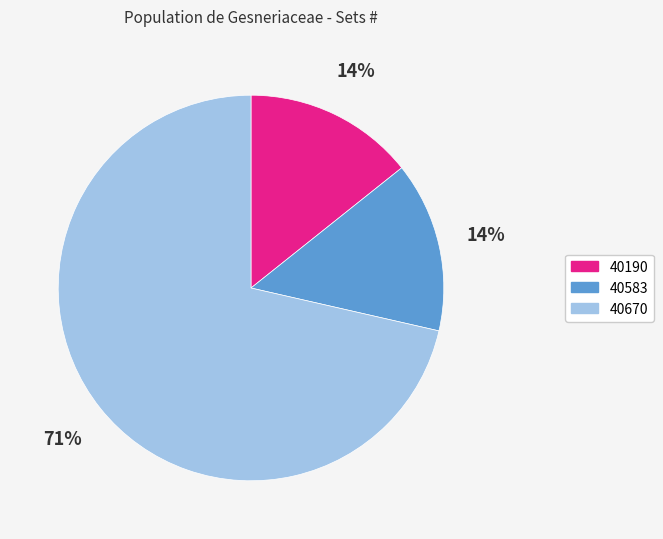

Between 40670 and 40583, which is larger?

40670